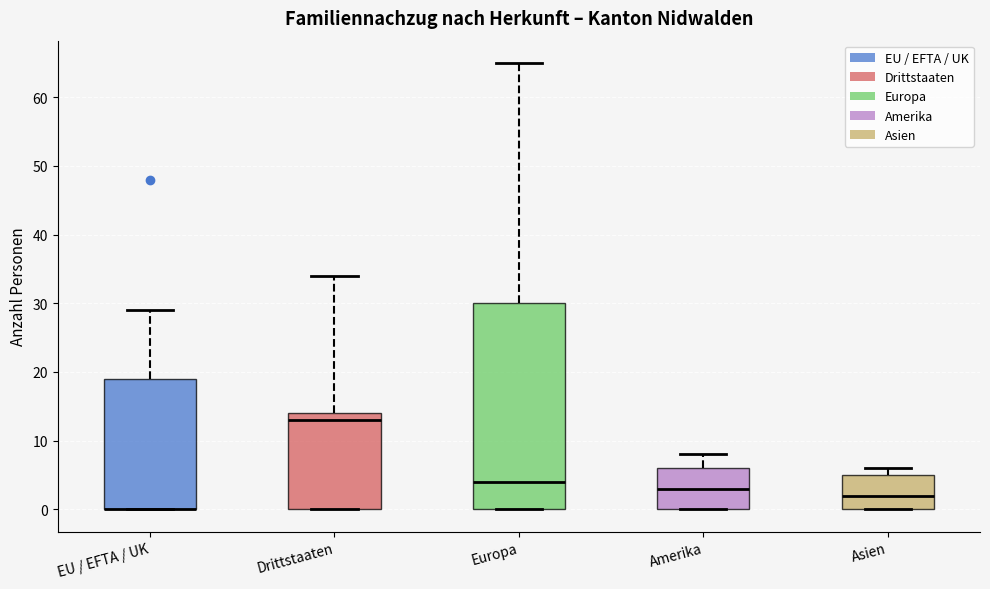

Where does the median line of the box for Amerika sit on the y-axis? The values are not printed on the chart, so give them approximately, as read against the axis.

3